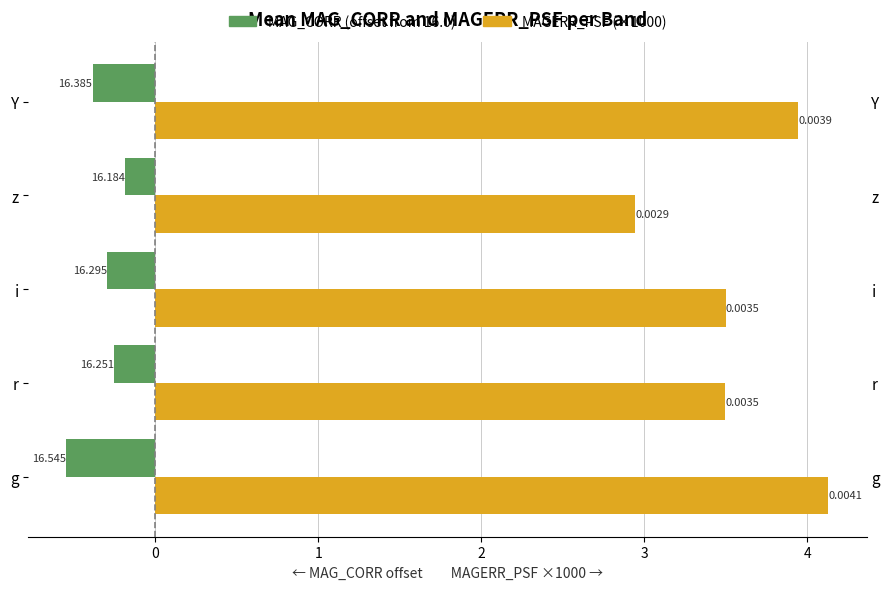

True or false: MAGERR_PSF (×1000) has a value of 3.5 at i.

True